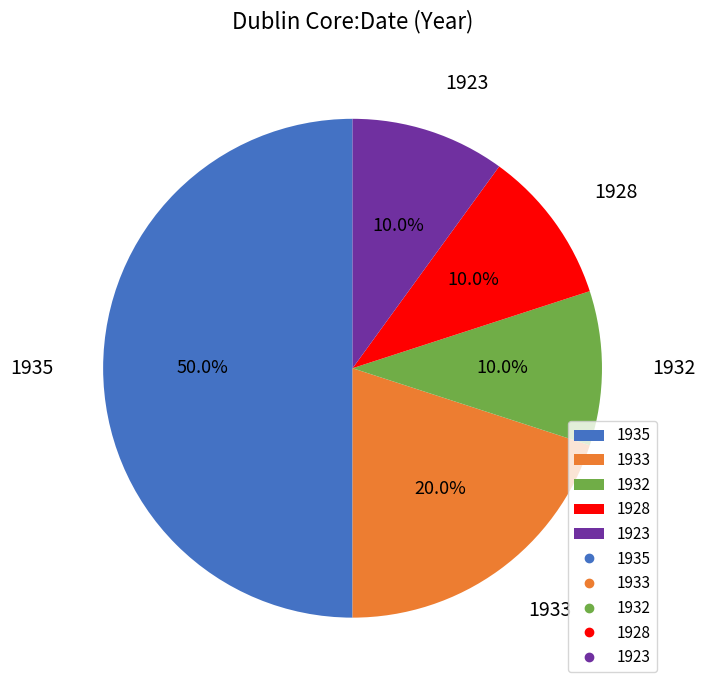

Is it true that 1928 is 18% of the pie?

False